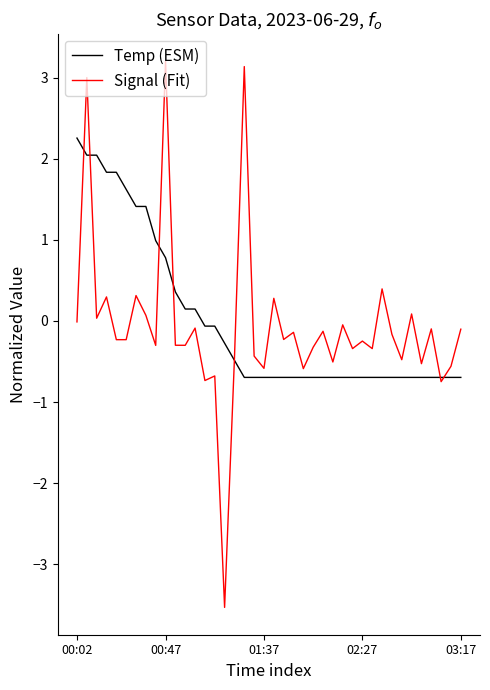

Which series has the widest spread of values?

Signal (Fit)